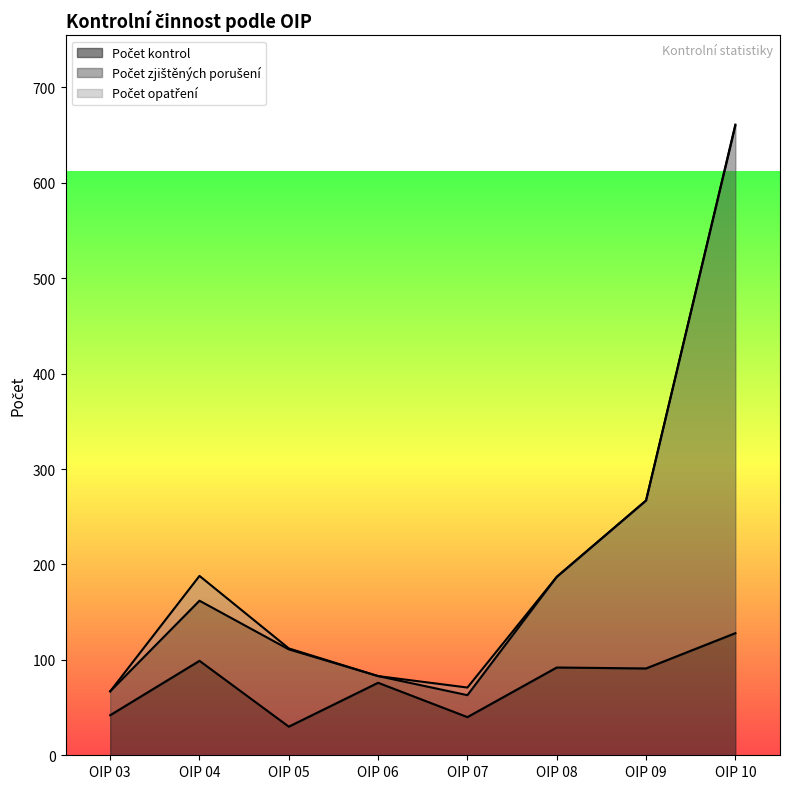

Is it true that Počet zjištěných porušení equals 33 at OIP 03?

False